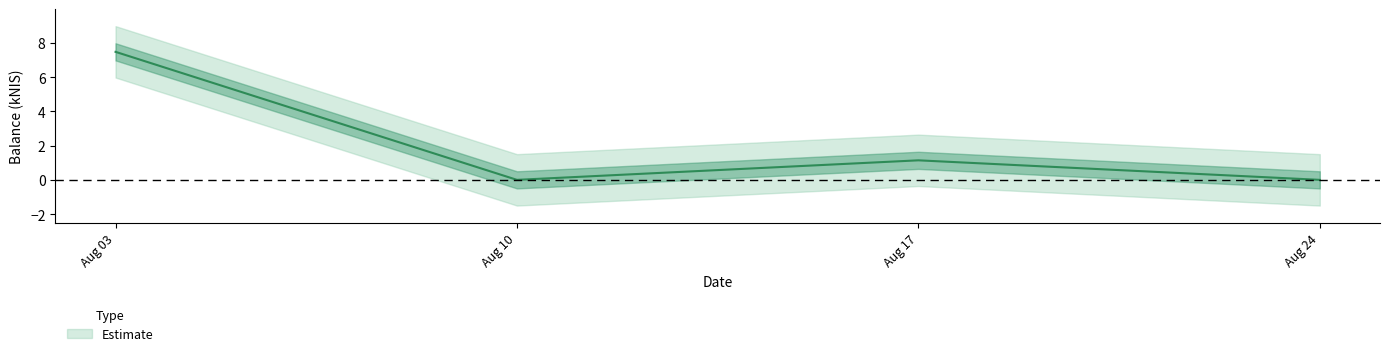

Which category has the highest value across all series?

Aug 03